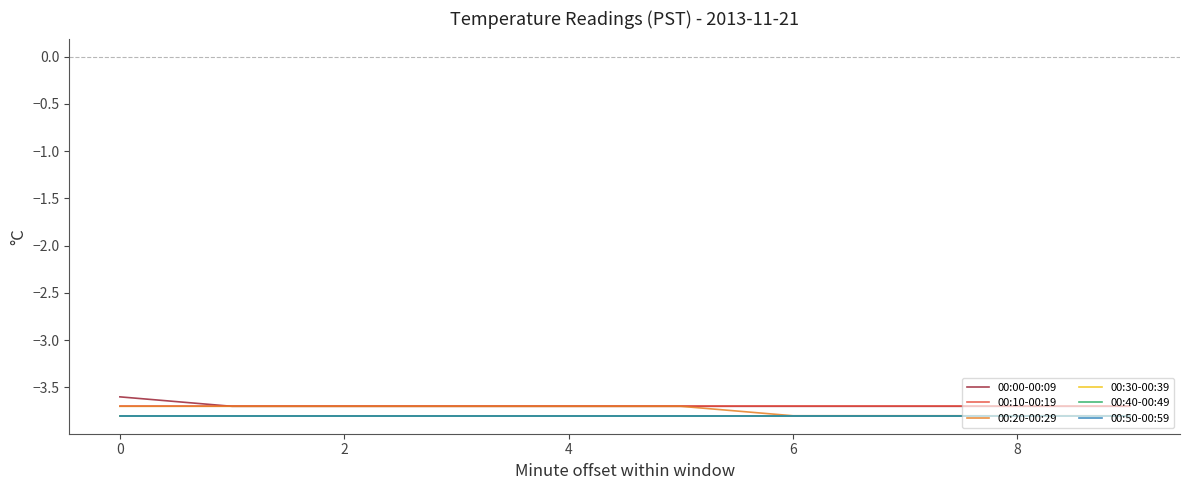

Which series has the widest spread of values?

00:00-00:09